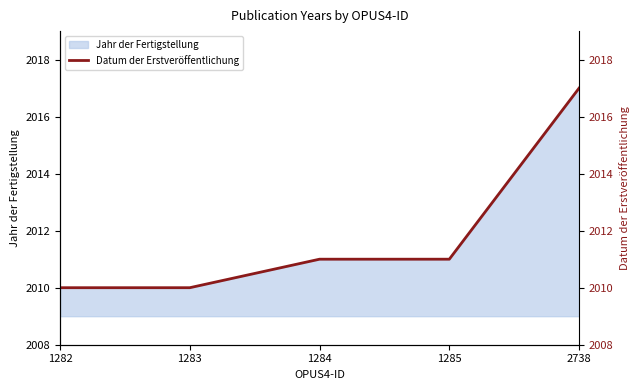

Which label corresponds to the smallest value in the chart?

1282